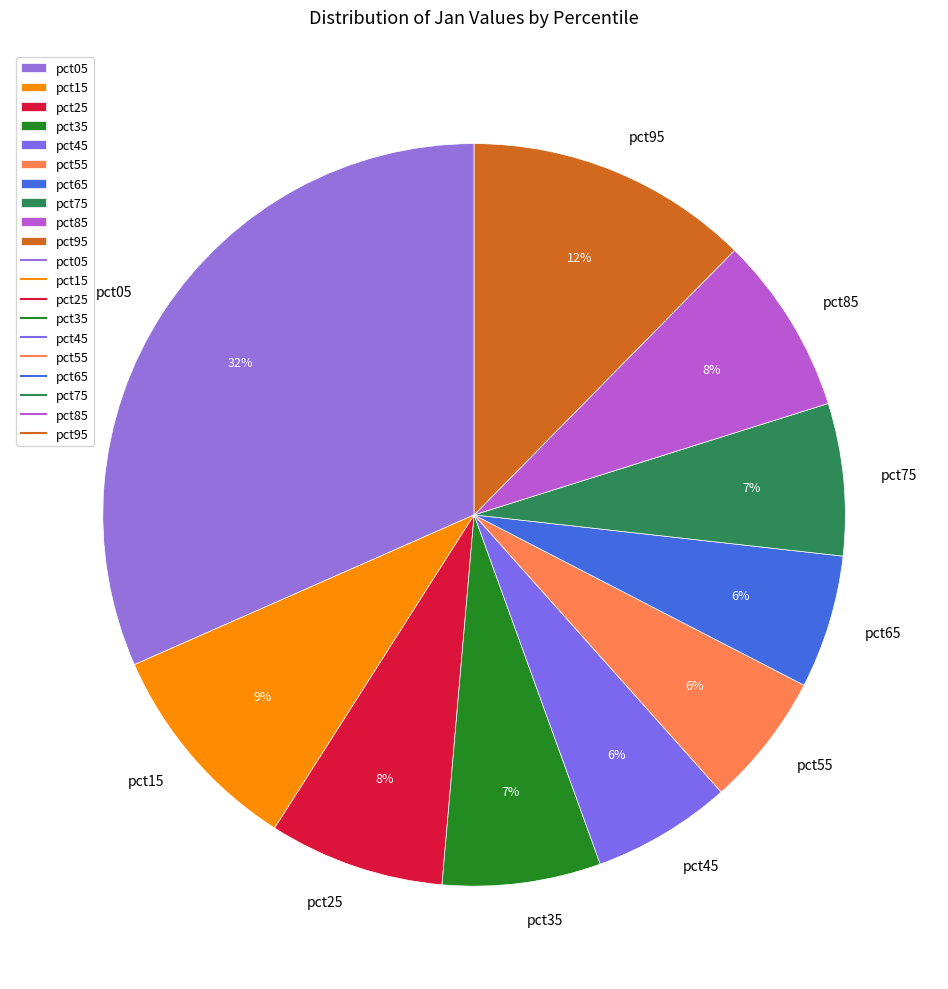

Is there a majority slice in this chart?

No